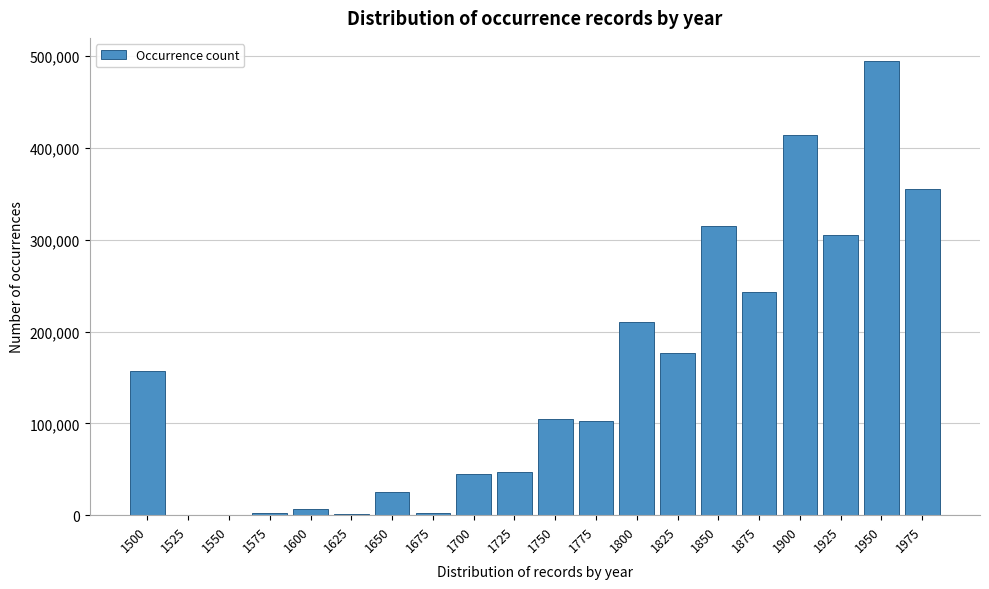

What is the maximum value shown in the chart?

495000